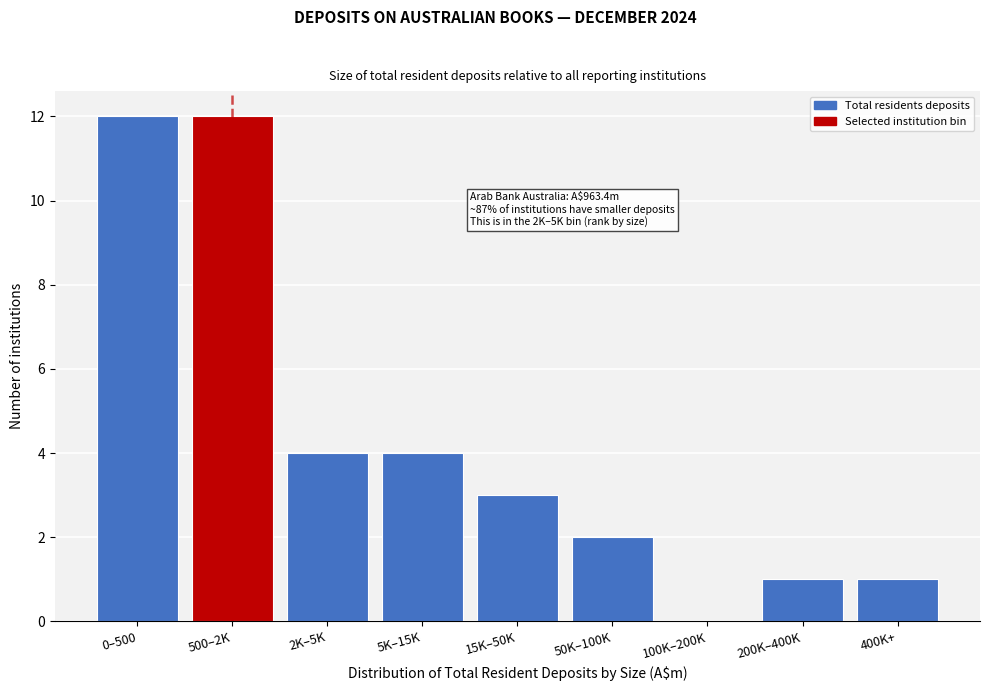

Reading left to right, transcribe all the data shown in this chart.

0–500=12	500–2K=12	2K–5K=4	5K–15K=4	15K–50K=3	50K–100K=2	100K–200K=0	200K–400K=1	400K+=1